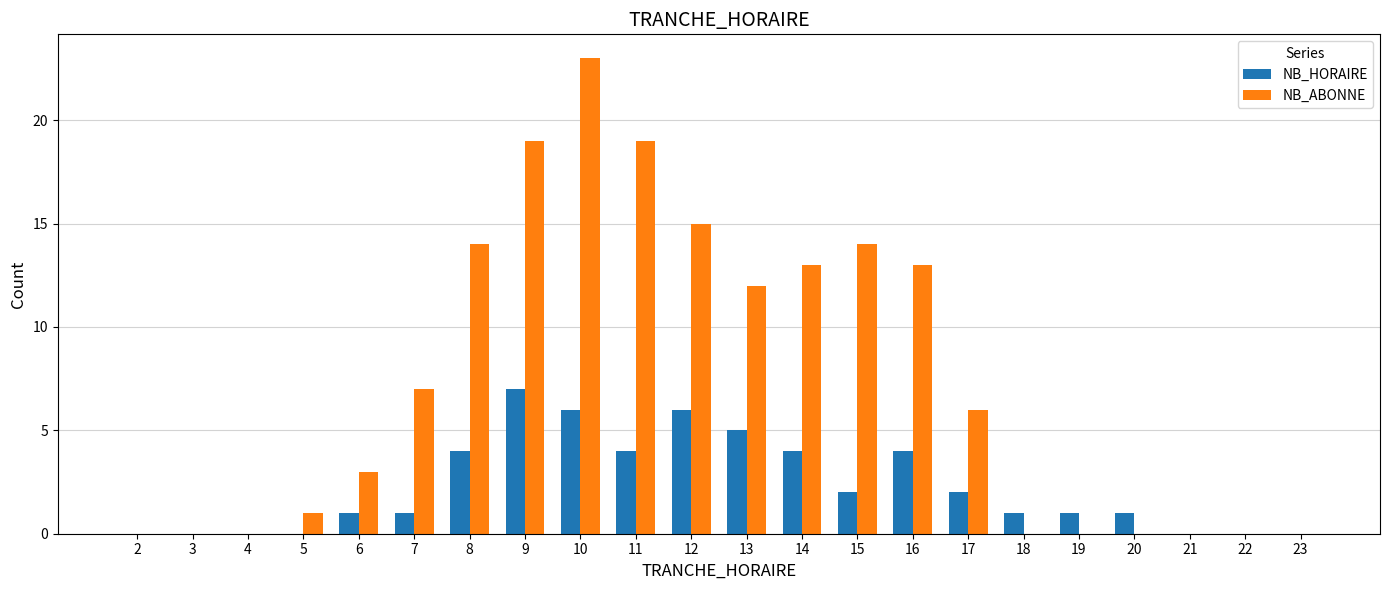

At which category is the sum across all series the highest?

10